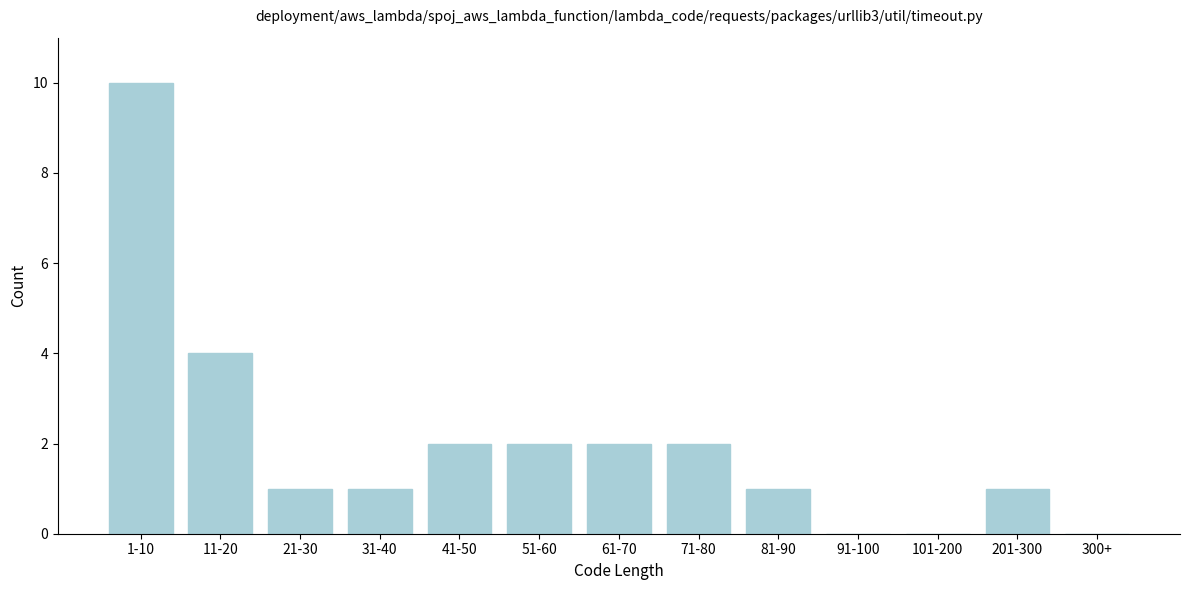

Reading left to right, list all the values displayed in this chart.

1-10=10	11-20=4	21-30=1	31-40=1	41-50=2	51-60=2	61-70=2	71-80=2	81-90=1	91-100=0	101-200=0	201-300=1	300+=0